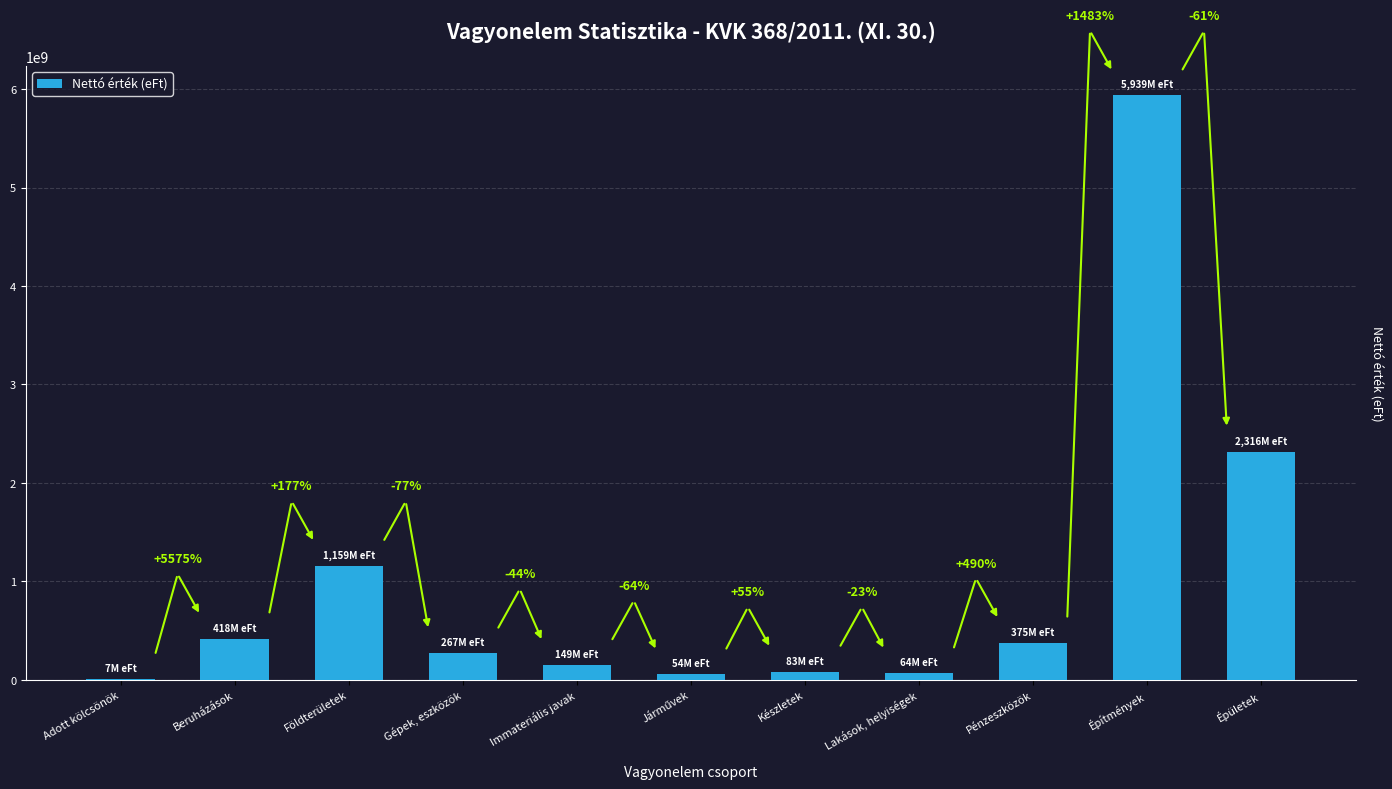

Are the bars horizontal?

No